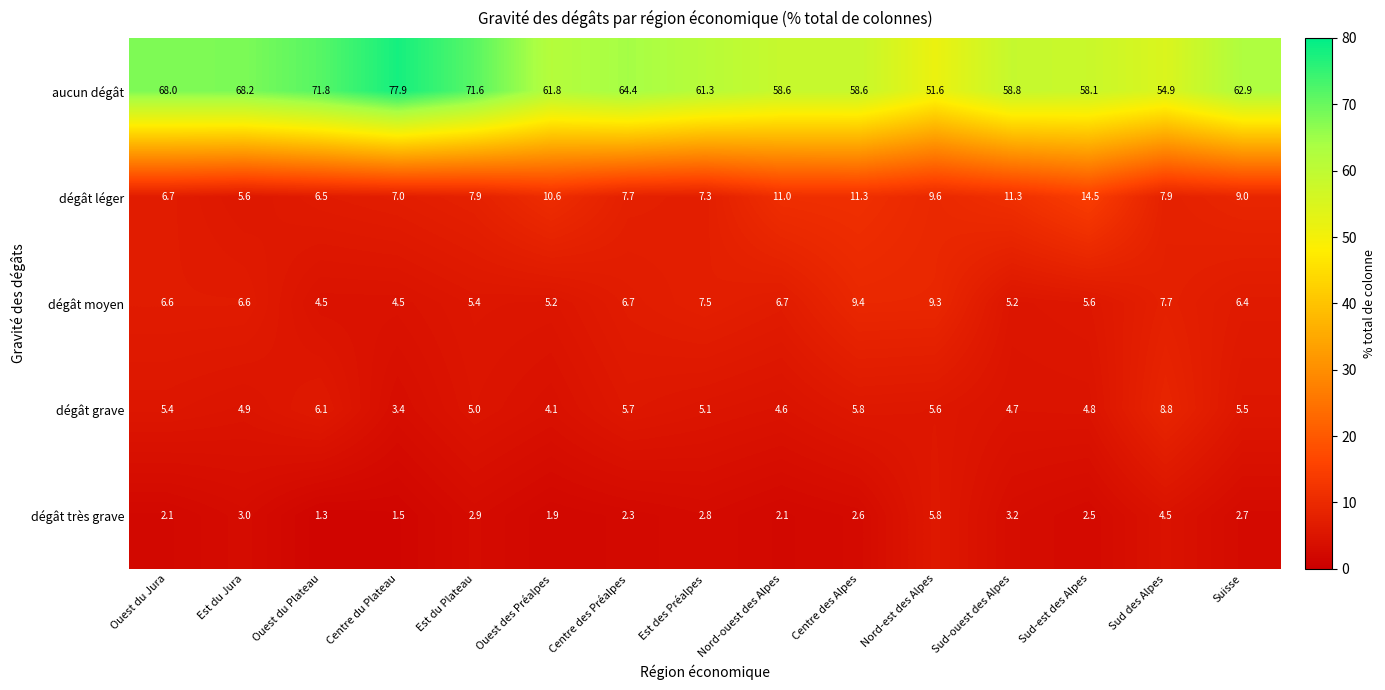

What is the sum of all dégât grave values?

79.5